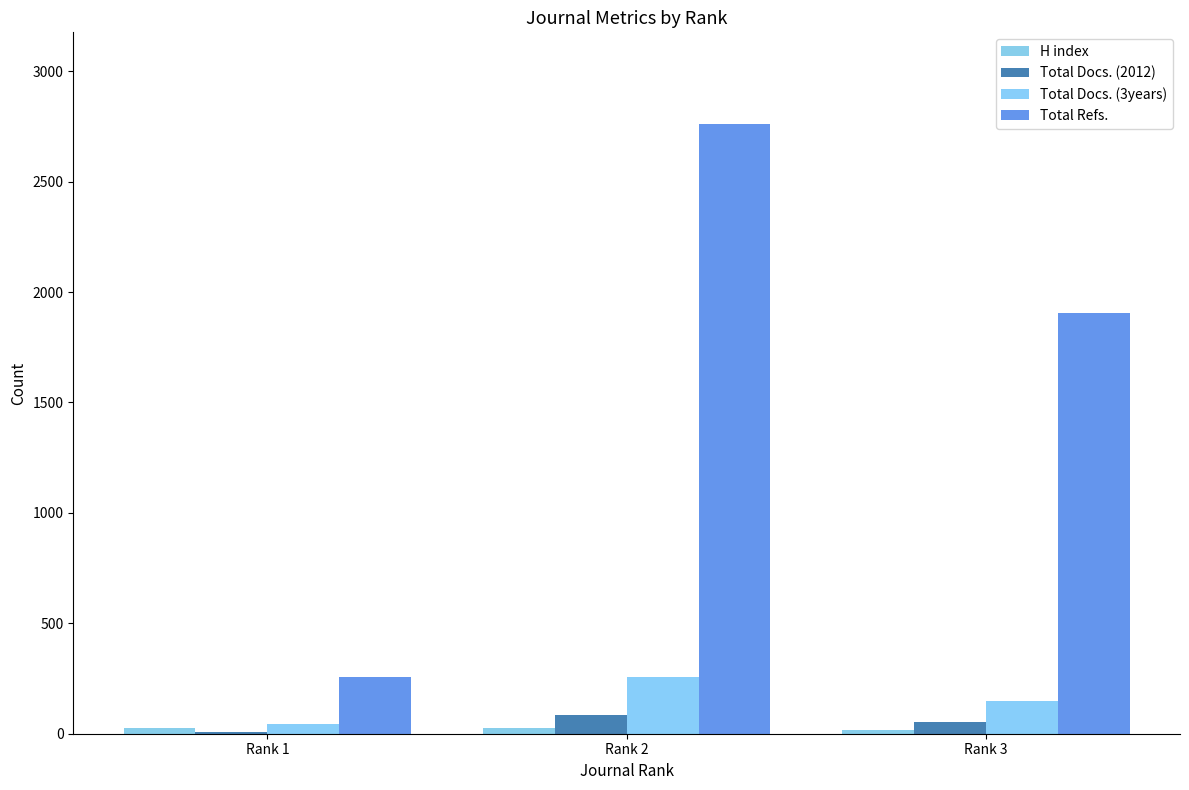

What is the sum of all Total Docs. (2012) values?

148